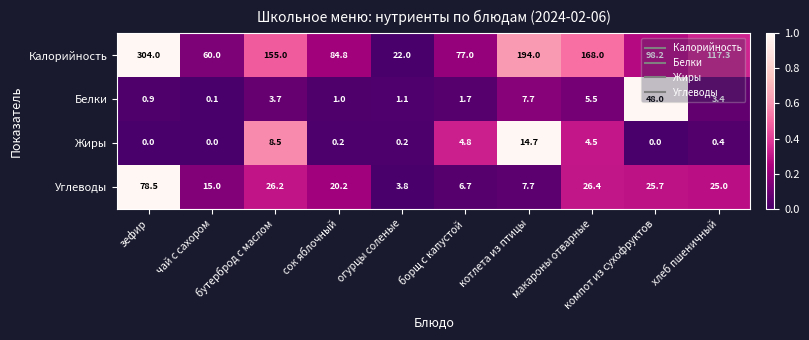

What is the difference between the second highest and minimum values in the Белки series?

7.6